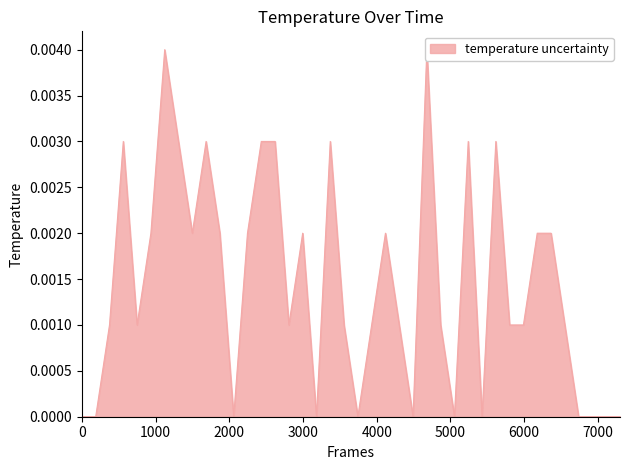

True or false: the data shows 0.0 at 35.

False